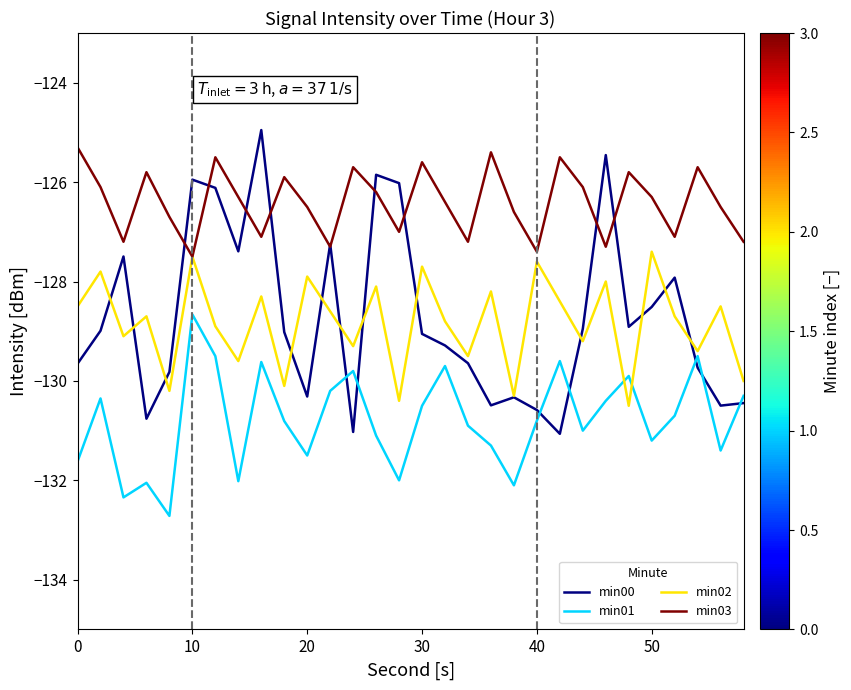

True or false: min00 and min01 cross at least once.

True